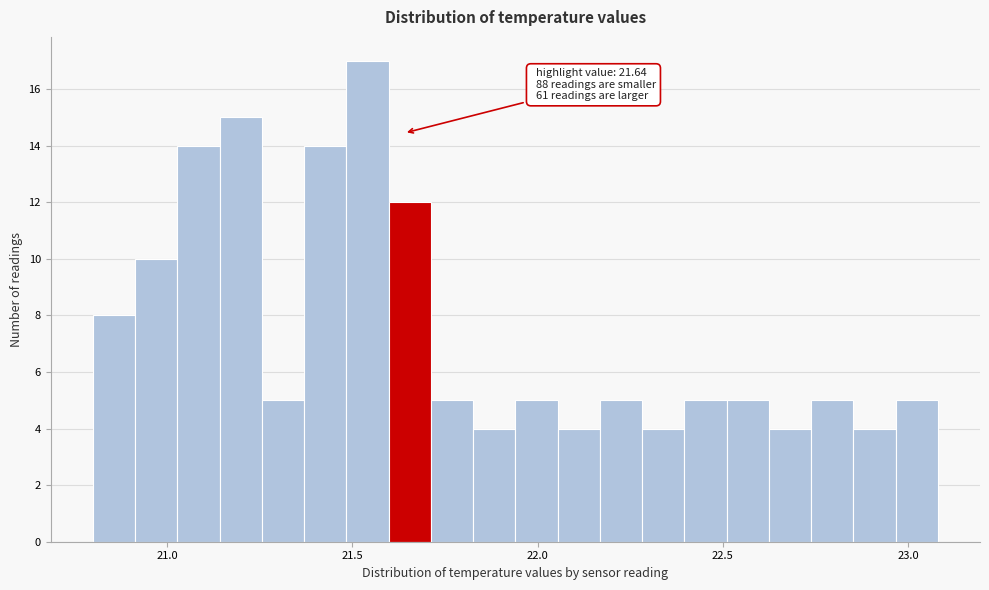

Around what value on the x-axis is the tallest bar? Give the approximate position of its centre, as read against the axis.

21.55